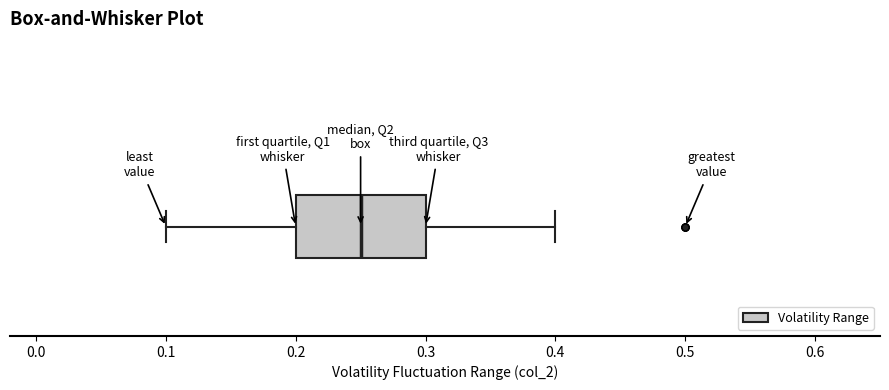

Transcribe this box plot: give where the median line is, the range the box spans, and where the two whiskers end, as read against the x-axis. The values are not printed on the chart, so give them approximately, as read against the axis.

median 0.25, box 0.20 to 0.30, whiskers 0.10 to 0.40